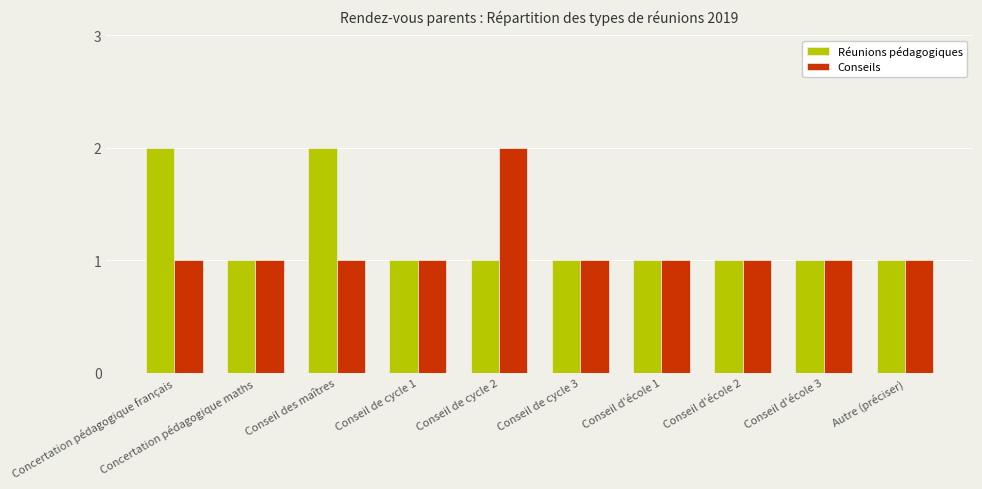

True or false: Réunions pédagogiques has a value of 0 at Conseil de cycle 2.

False